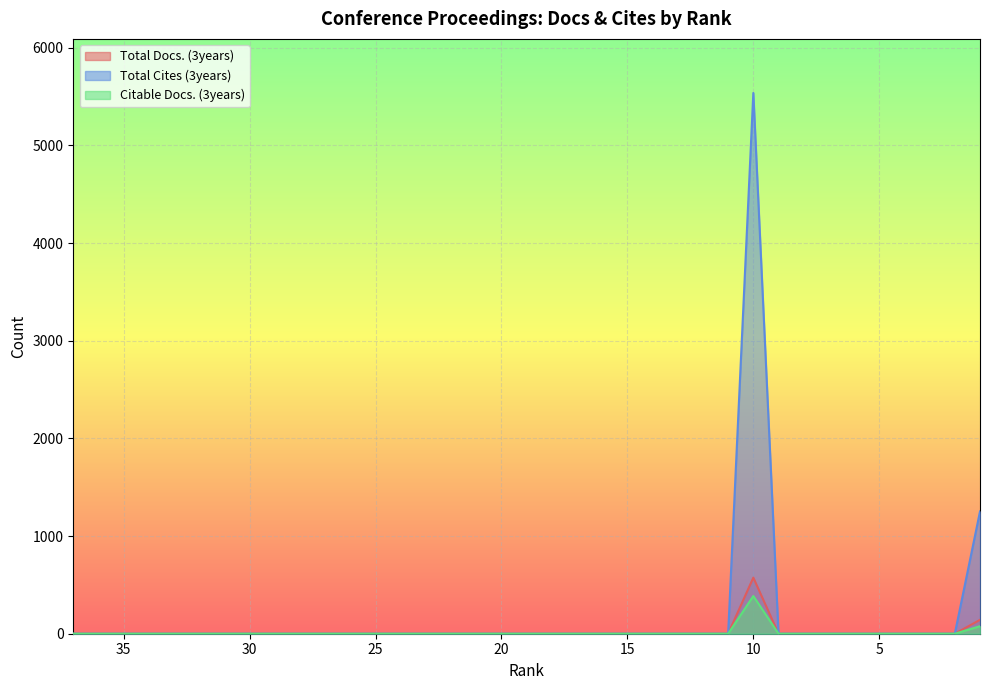

What is the average value of the Total Docs. (3years) series?

19